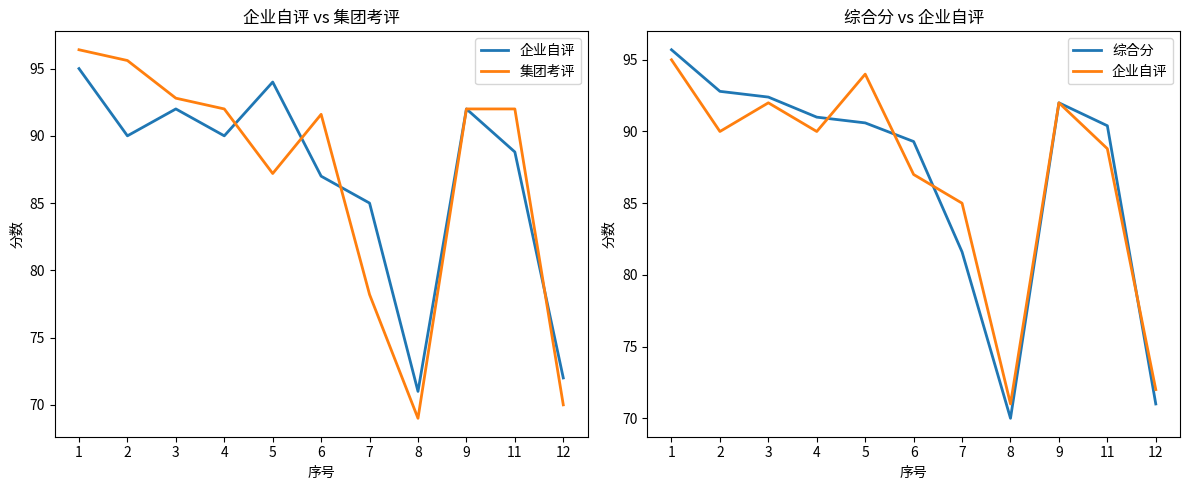

True or false: 集团考评 and 综合分 intersect in this chart.

True